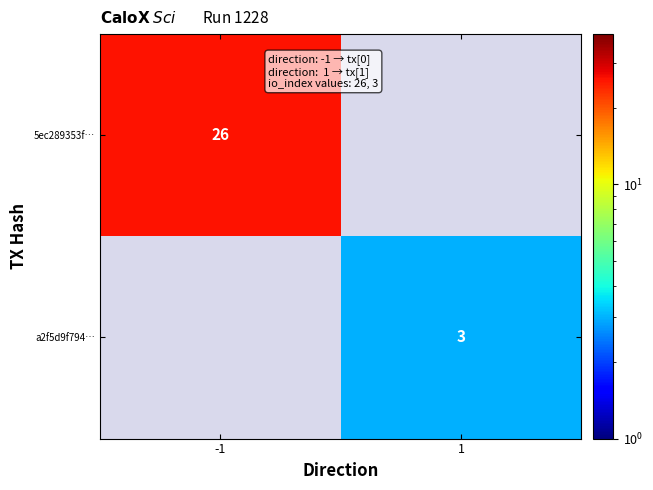

True or false: 5ec289353f… has a value of 38.9 at -1.

False